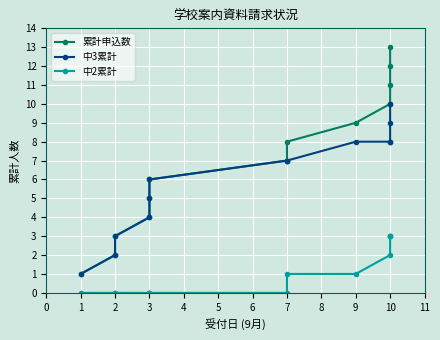

Which has a higher value, 10 or 7?

10